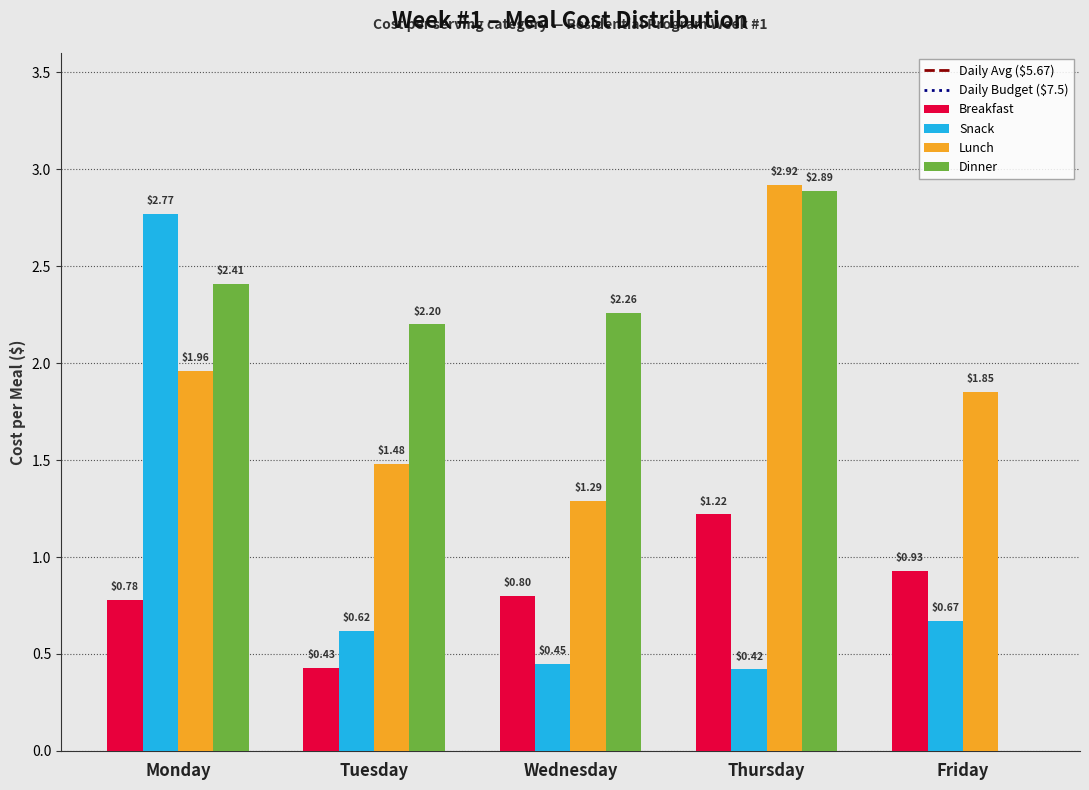

Which label corresponds to the largest value in the chart?

Thursday